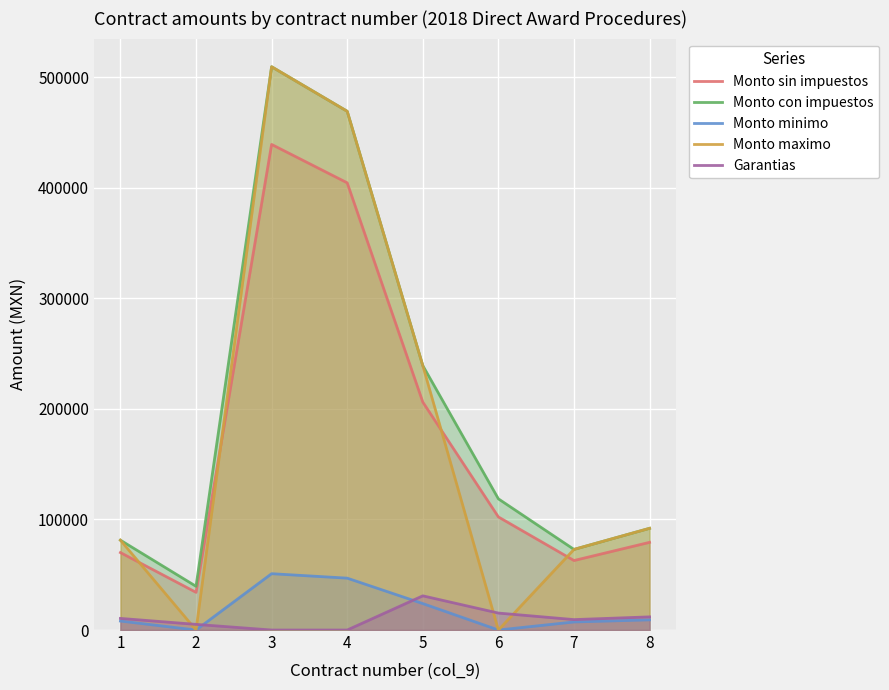

True or false: Monto sin impuestos and Garantias cross at least once.

False